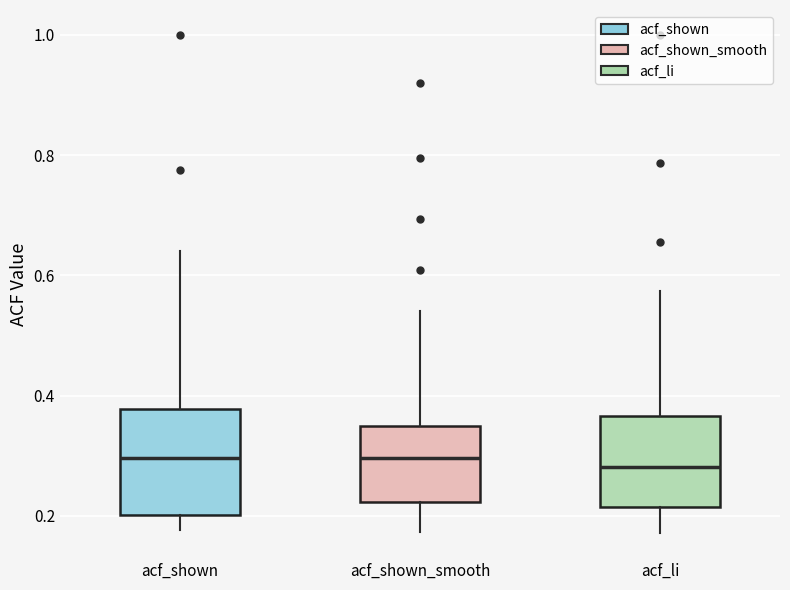

Comparing the boxes themselves (not the whiskers), which one is the tallest?

acf_shown